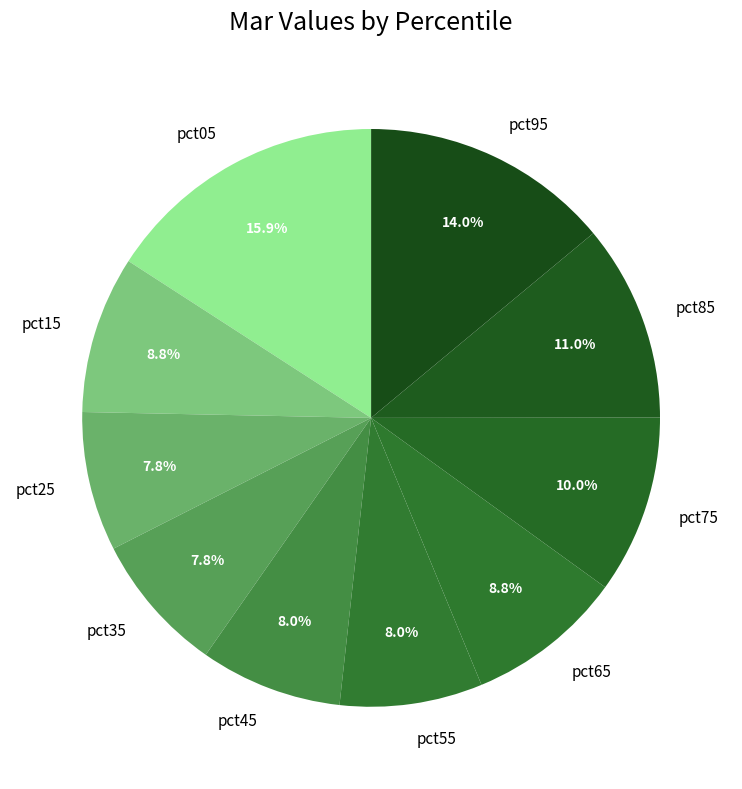

To the nearest percent, what percentage of the pie is pct35?

8%